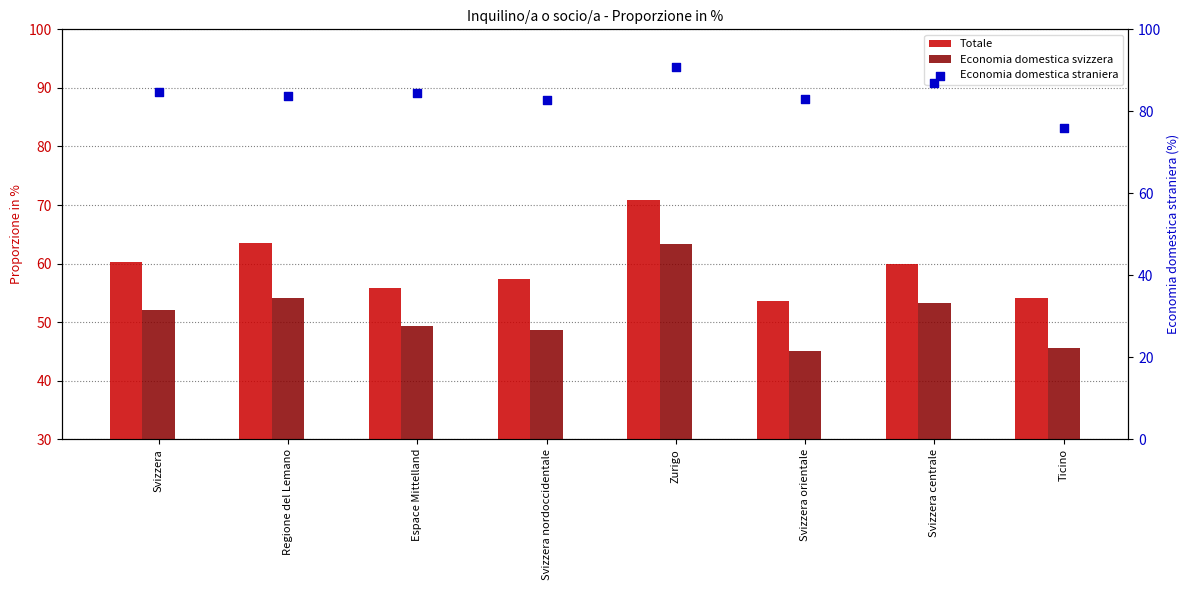

What is the total value across all series at Svizzera orientale?

181.5